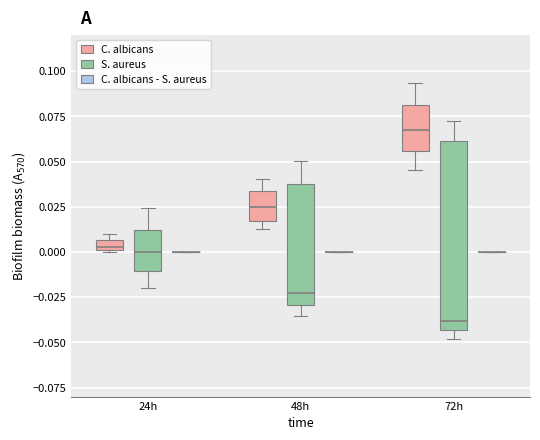

Comparing the boxes themselves (not the whiskers), which one is the tallest?

72h (S. aureus)